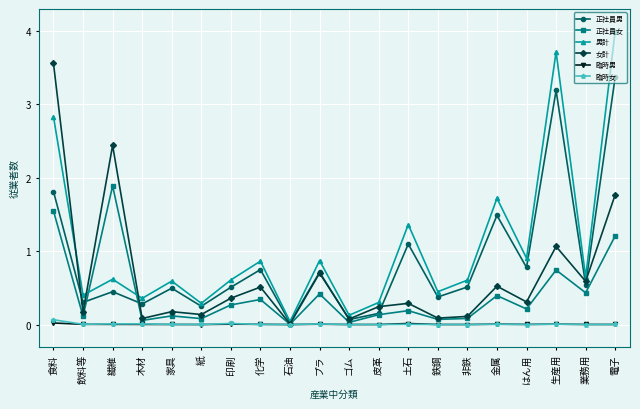

What is the label of the 16th point from the right?

家具